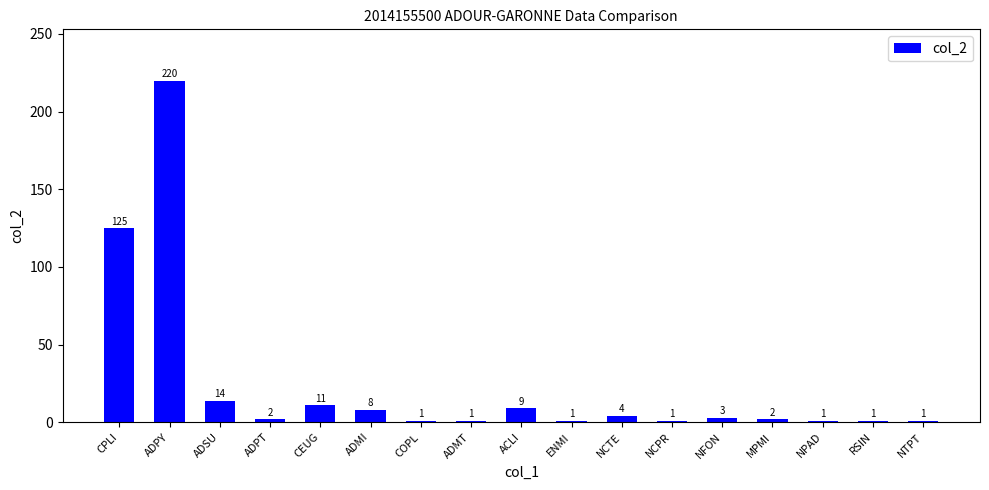

Which has a higher value, CPLI or NCTE?

CPLI